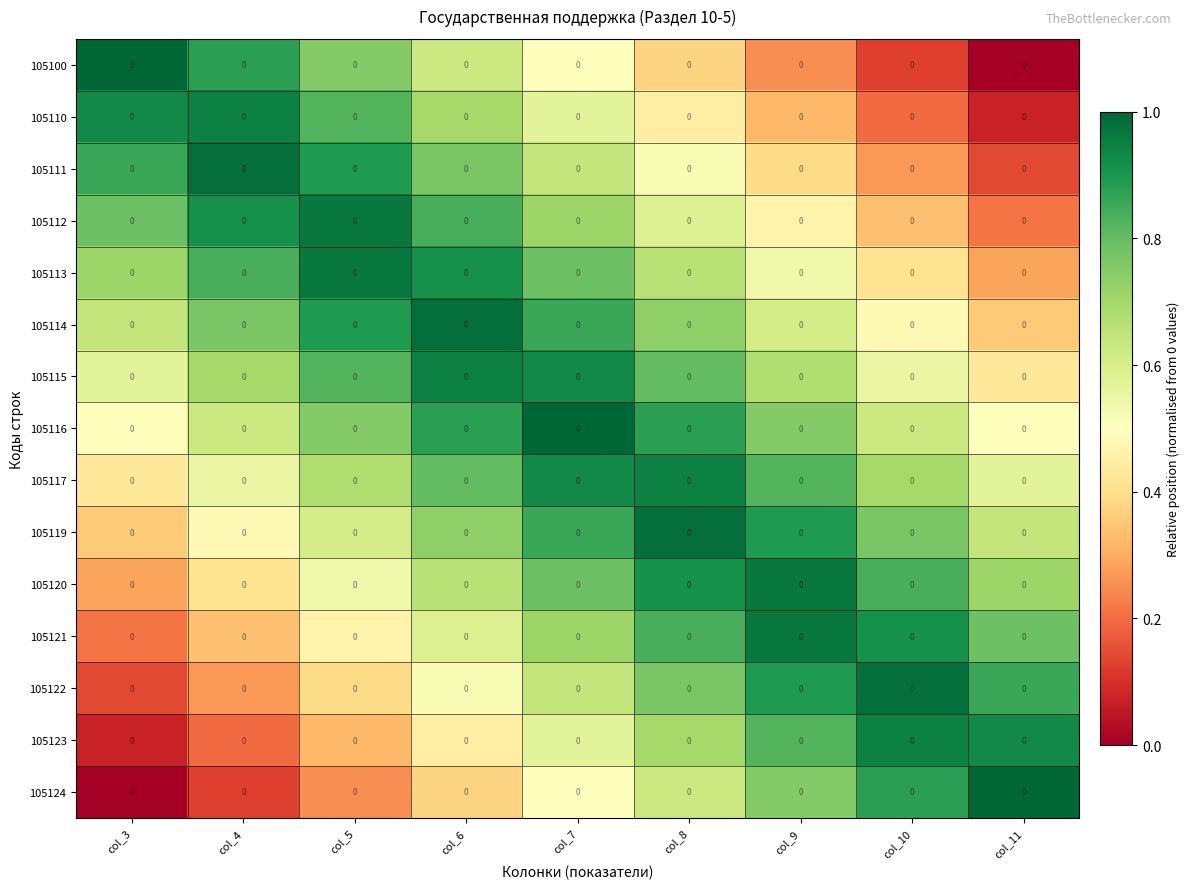

Which category has the highest value in the 105115 series?

col_6